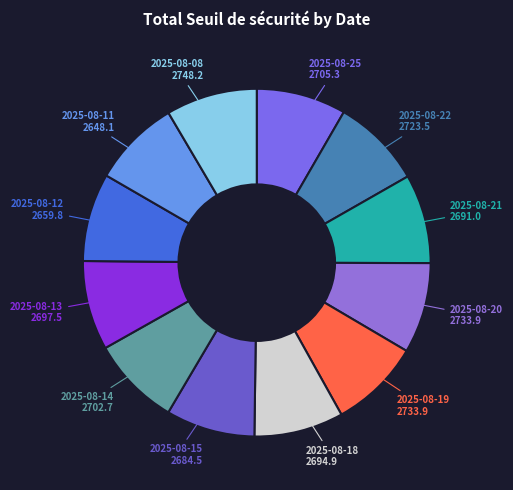

Approximately how many times larger is the value at 2025-08-11 compared to 2025-08-12?

1.0